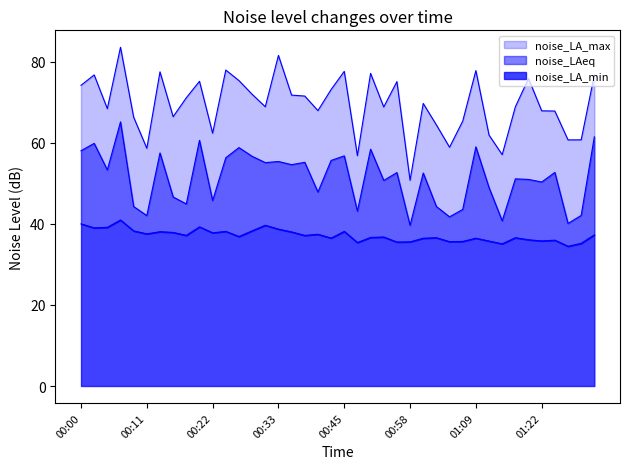

What is the difference between the noise_LA_max values at 00:49 and 00:05?

8.7